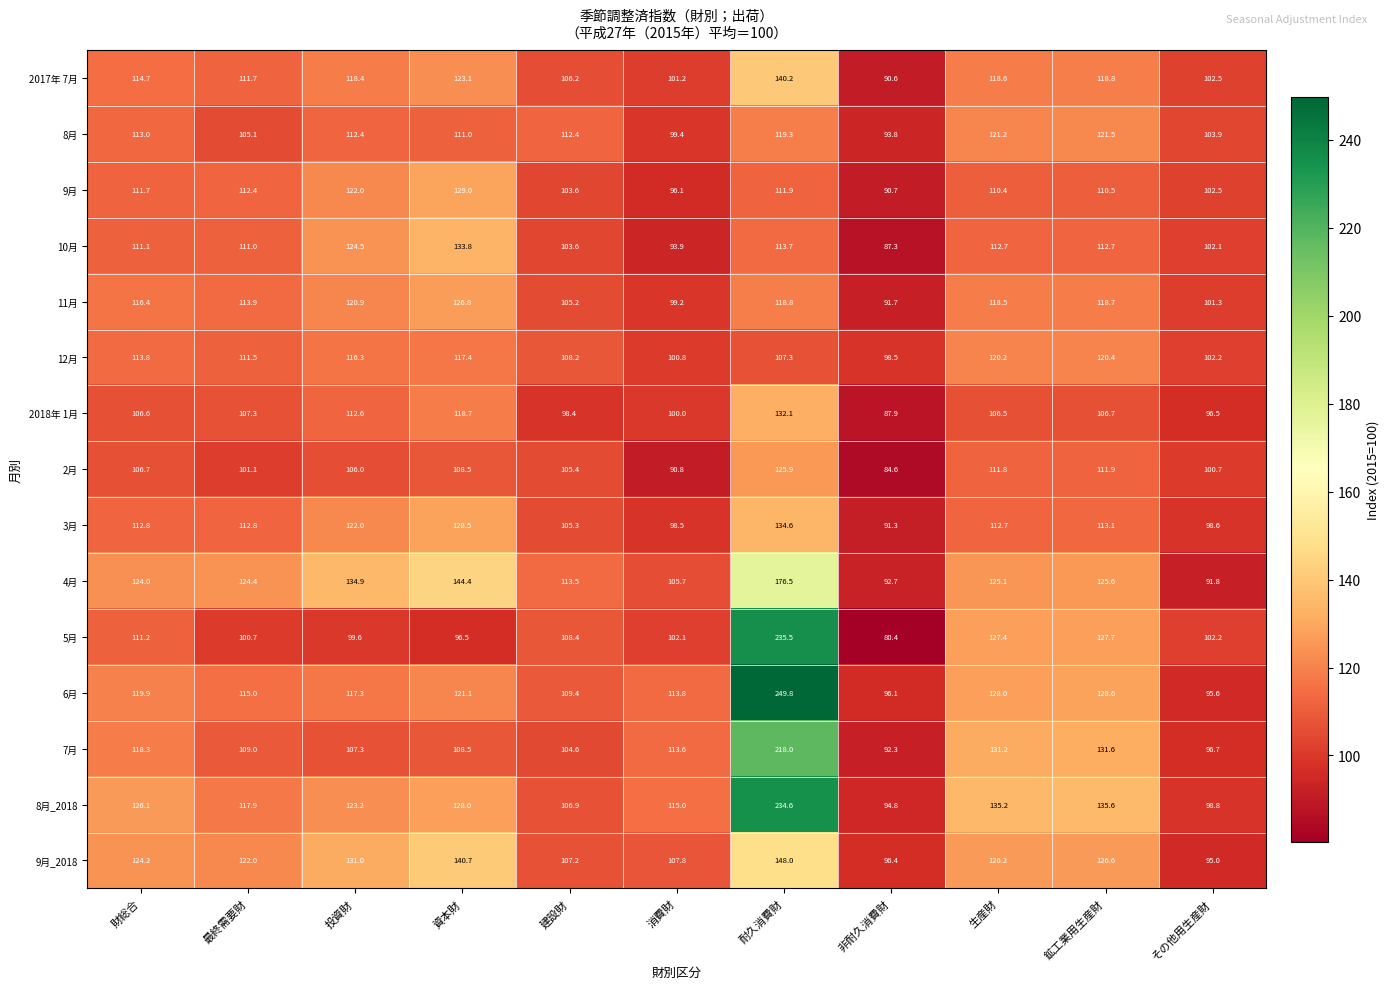

What is the spread (max minus min) of values at 建設財?

15.1